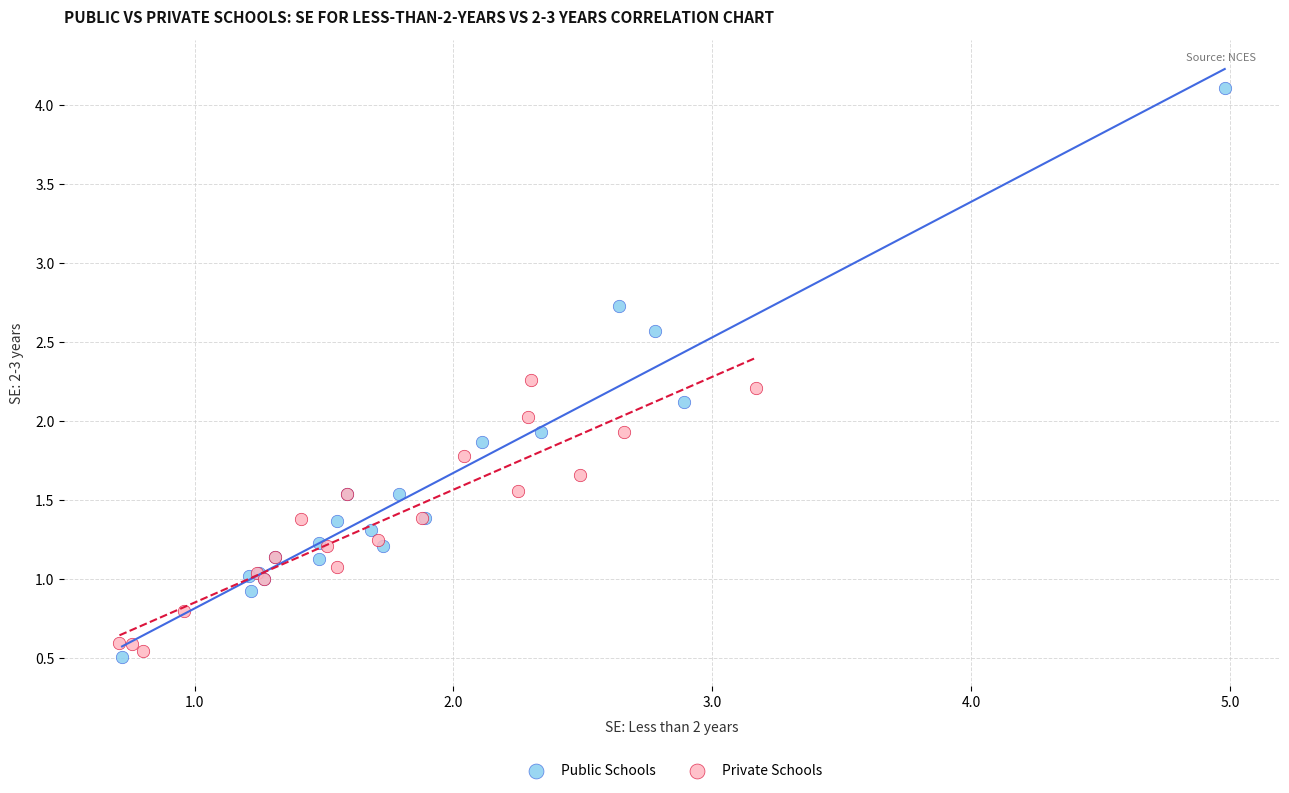

What are all the series names shown in the legend?

Public Schools, Private Schools